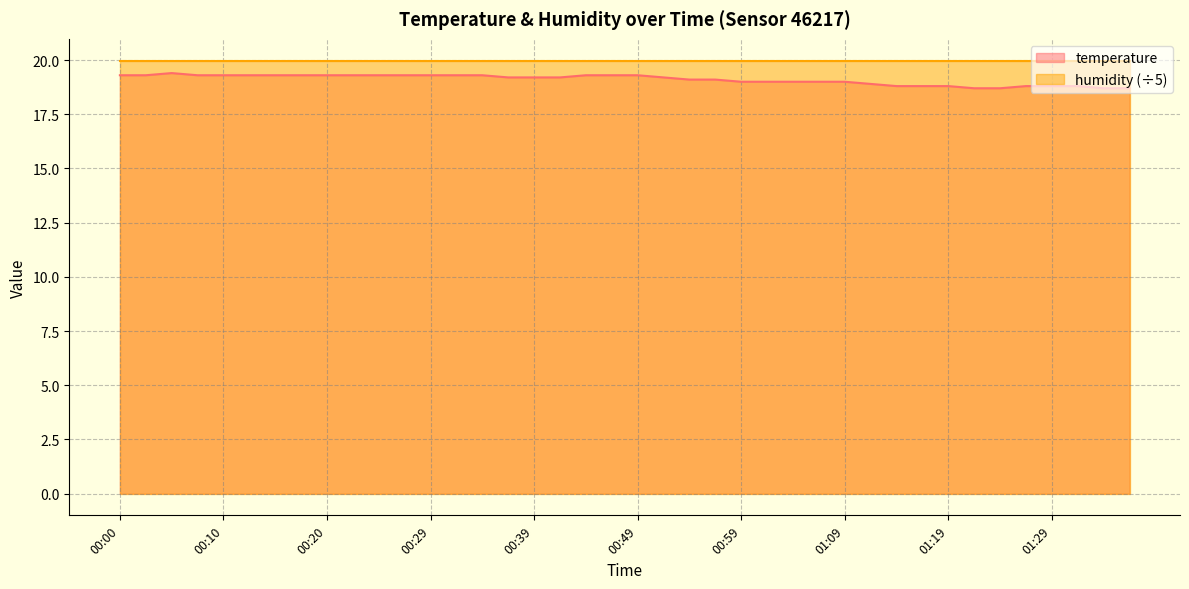

Count the values in the range 18 to 19.

16